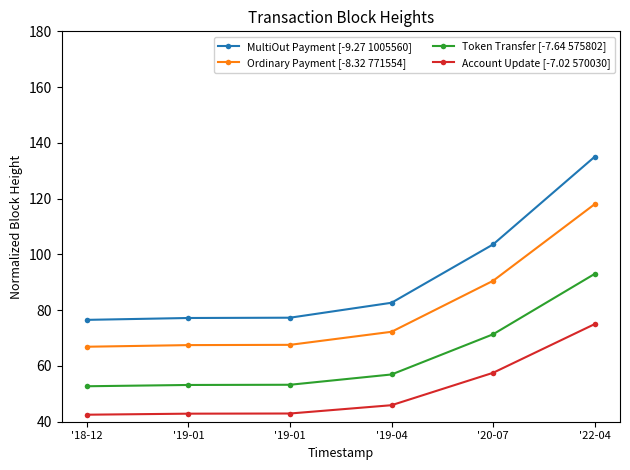

How many categories are shown in the chart?

6